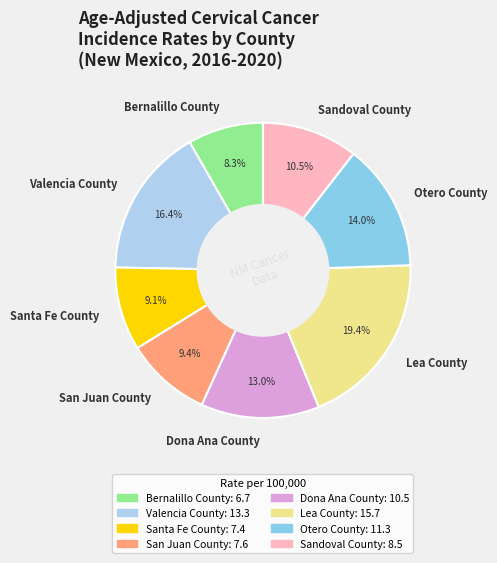

How many slices are in this pie chart?

8